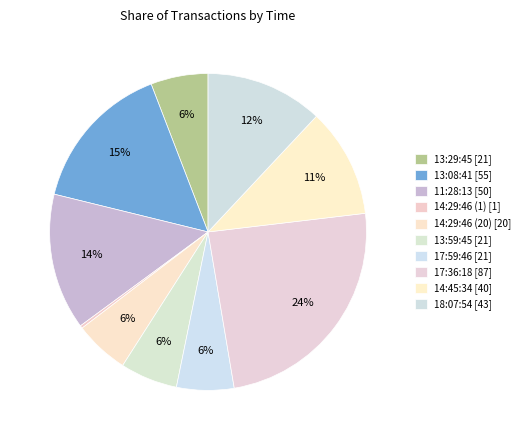

How much of the chart is everything except 11:28:13?

86.1%